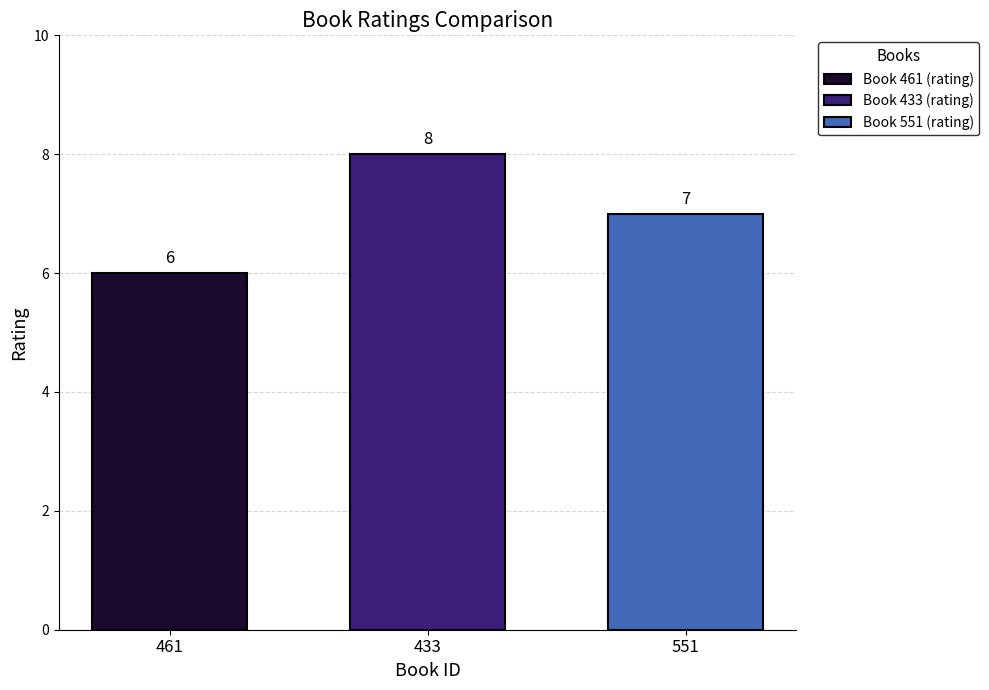

What is the approximate value of Book 551 (rating) at 433?

7